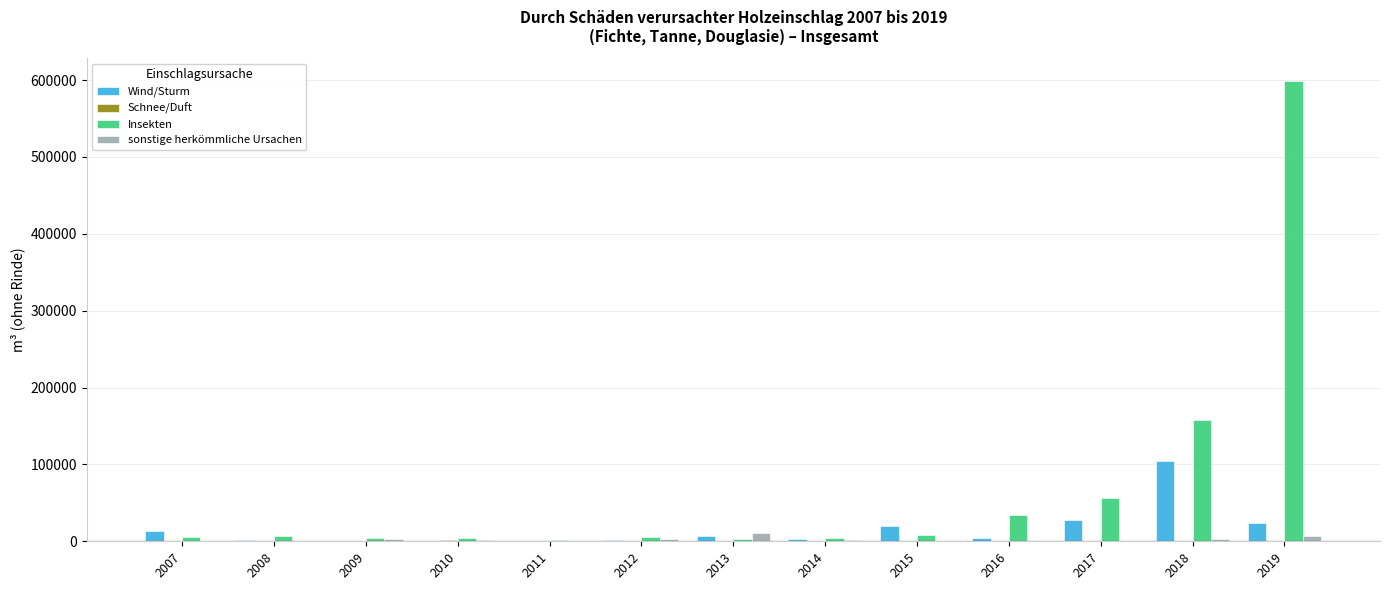

How many data points does each series have?

13